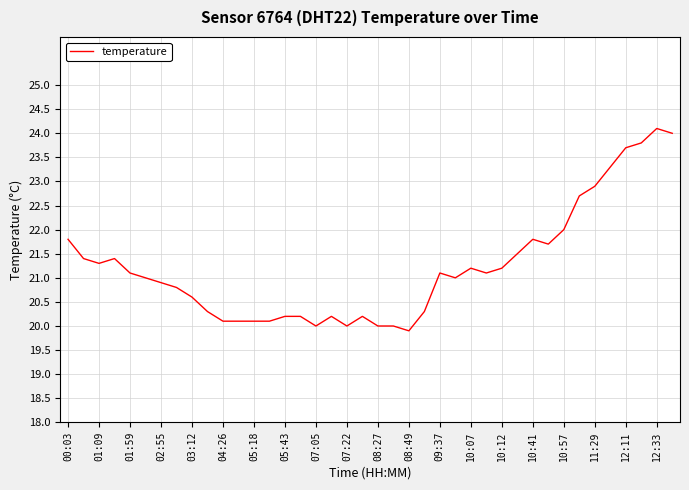

What is the smallest value displayed?

19.9